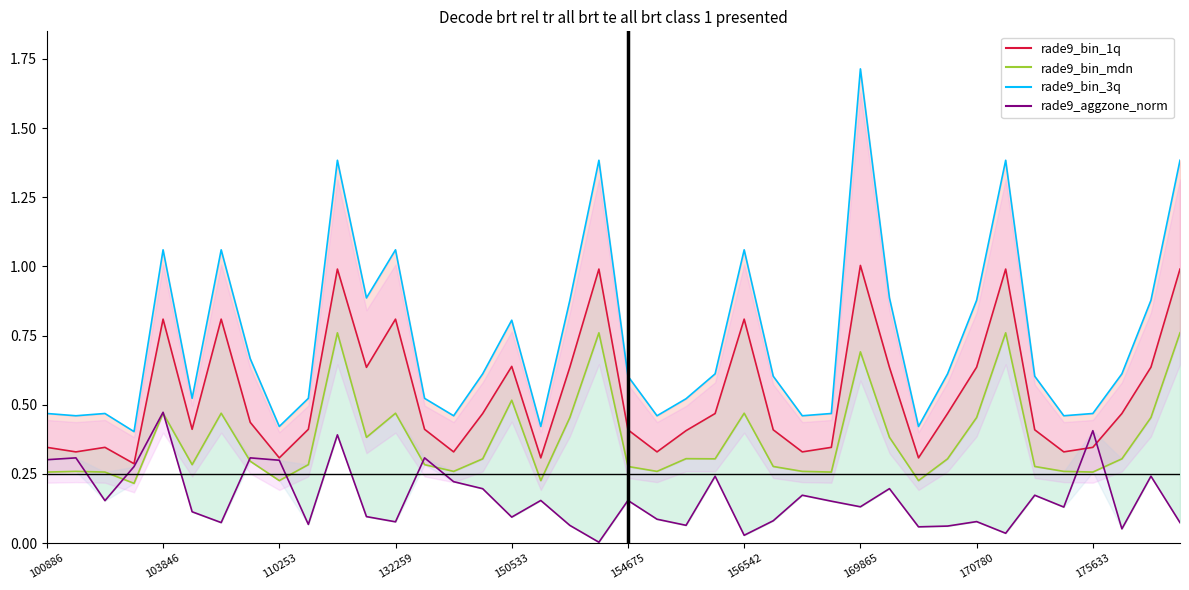

Which series has the widest spread of values?

rade9_bin_3q_line